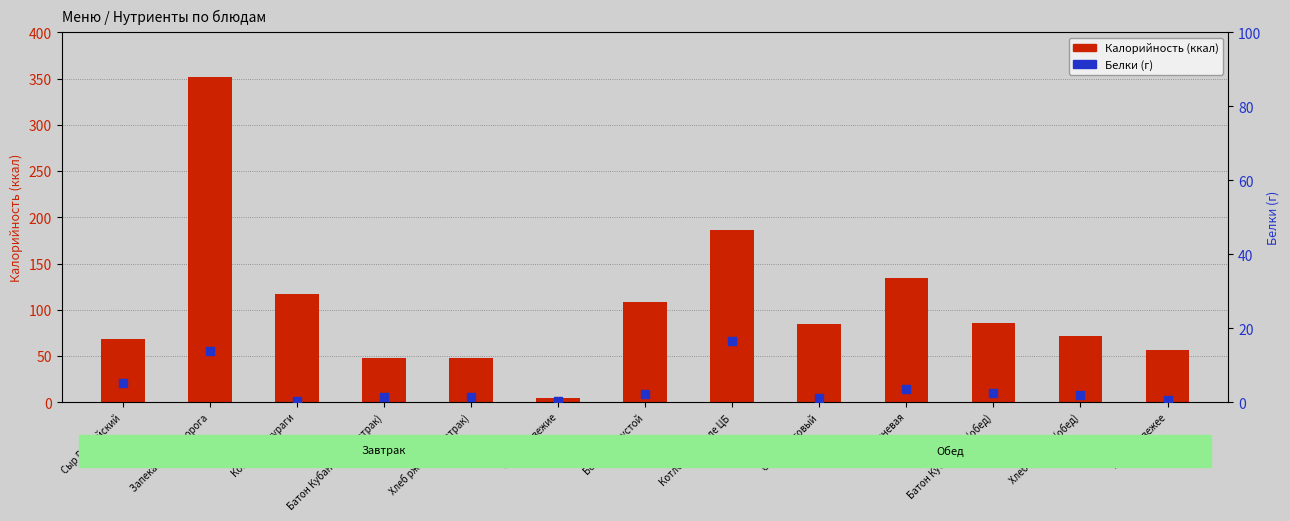

At which category is the sum across all series the highest?

Запеканка из творога